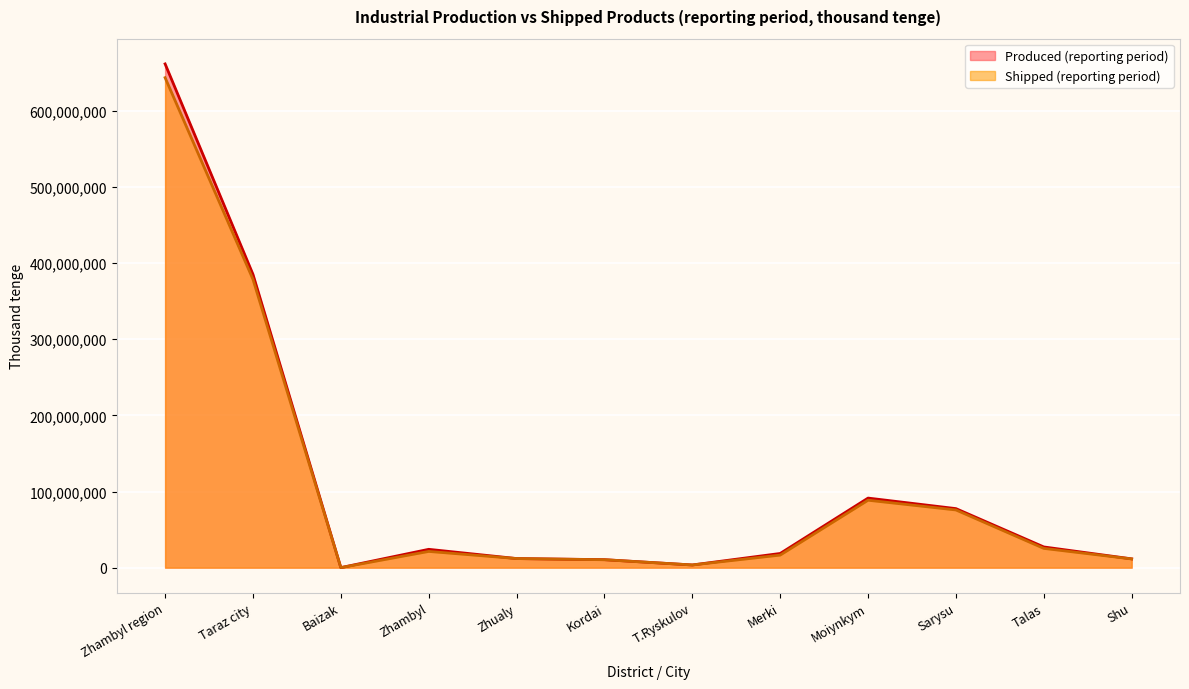

At how many categories does at least one series exceed 45833911?

4